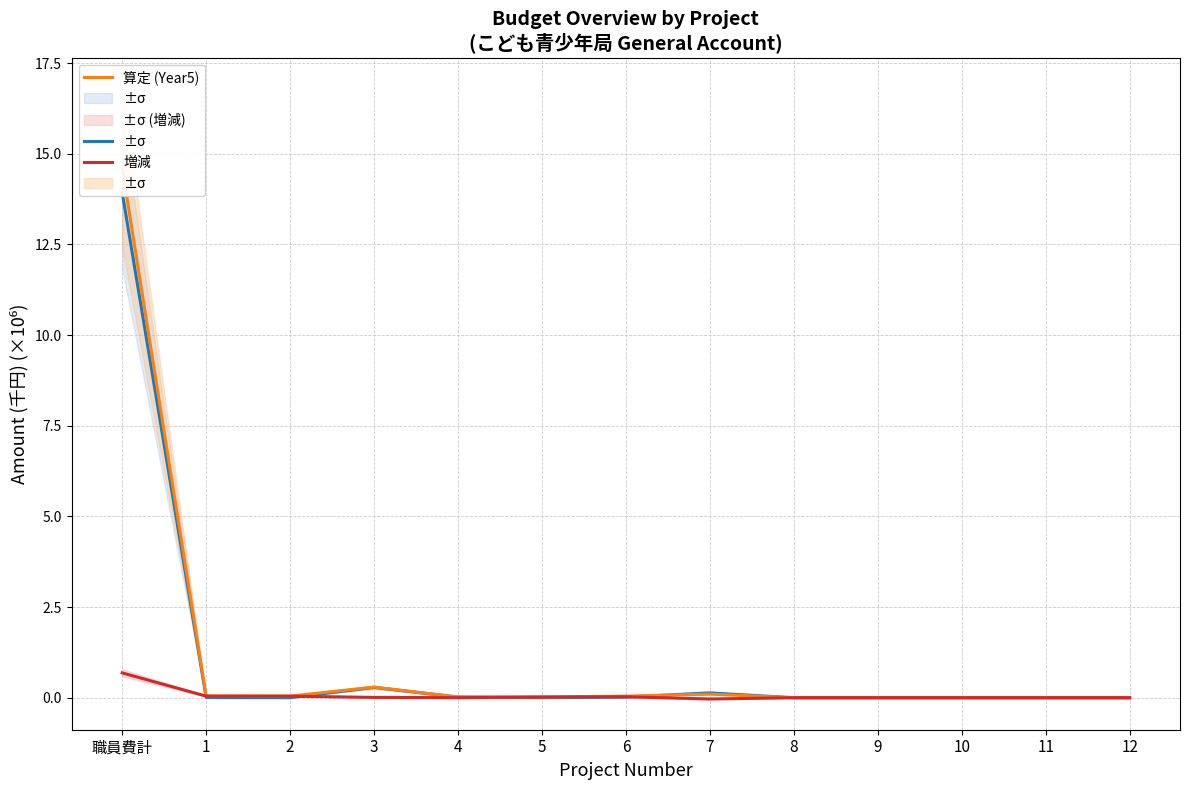

True or false: 算定 (Year5) has a value of 0.0 at 4.

True